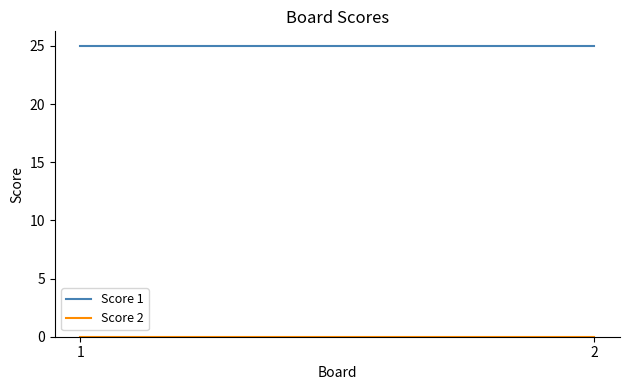

Which series has the largest total across all categories?

Score 1